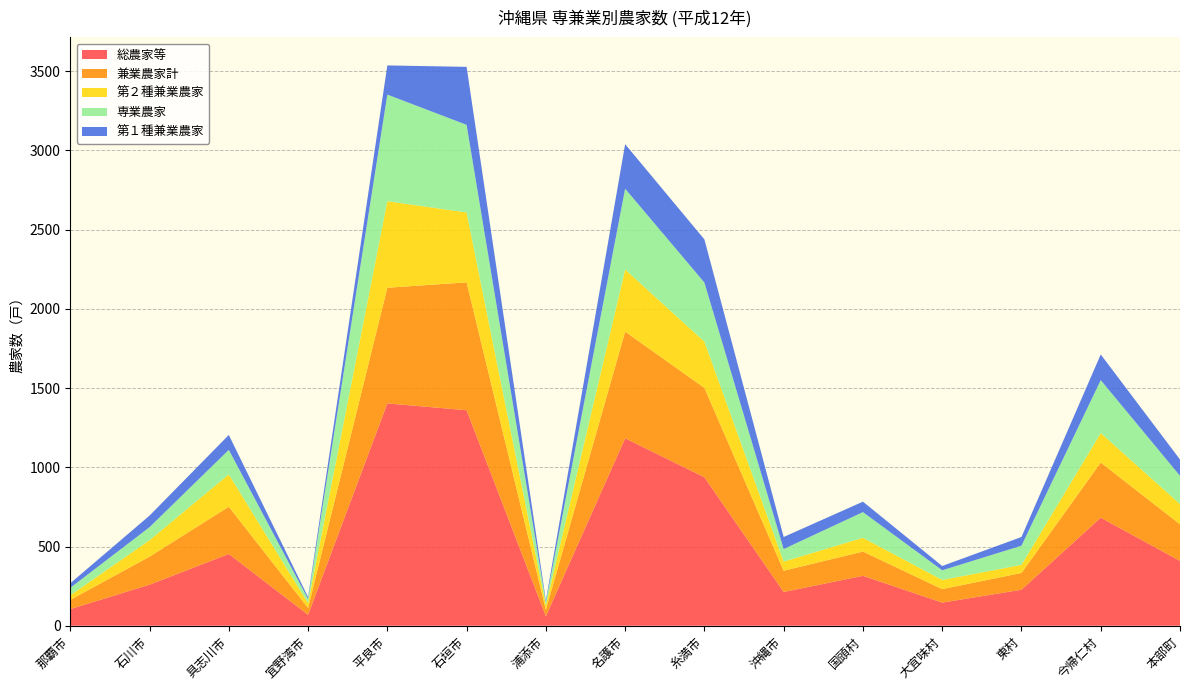

Reading left to right, extract all data points from this chart.

総農家等: 那覇市=105	石川市=259	具志川市=453	宜野湾市=69	平良市=1403	石垣市=1360	浦添市=60	名護市=1183	糸満市=937	沖縄市=213	国頭村=315	大宜味村=146	東村=227	今帰仁村=682	本部町=409
兼業農家計: 那覇市=58	石川市=177	具志川市=298	宜野湾市=43	平良市=730	石垣市=807	浦添市=40	名護市=673	糸満市=564	沖縄市=134	国頭村=153	大宜味村=85	東村=106	今帰仁村=348	本部町=231
第２種兼業農家: 那覇市=29	石川市=104	具志川市=204	宜野湾市=31	平良市=546	石垣市=441	浦添市=29	名護市=392	糸満市=292	沖縄市=58	国頭村=87	大宜味村=58	東村=51	今帰仁村=186	本部町=128
専業農家: 那覇市=47	石川市=82	具志川市=155	宜野湾市=26	平良市=673	石垣市=553	浦添市=20	名護市=510	糸満市=373	沖縄市=79	国頭村=162	大宜味村=61	東村=121	今帰仁村=334	本部町=178
第１種兼業農家: 那覇市=29	石川市=73	具志川市=94	宜野湾市=12	平良市=184	石垣市=366	浦添市=11	名護市=281	糸満市=272	沖縄市=76	国頭村=66	大宜味村=27	東村=55	今帰仁村=162	本部町=103